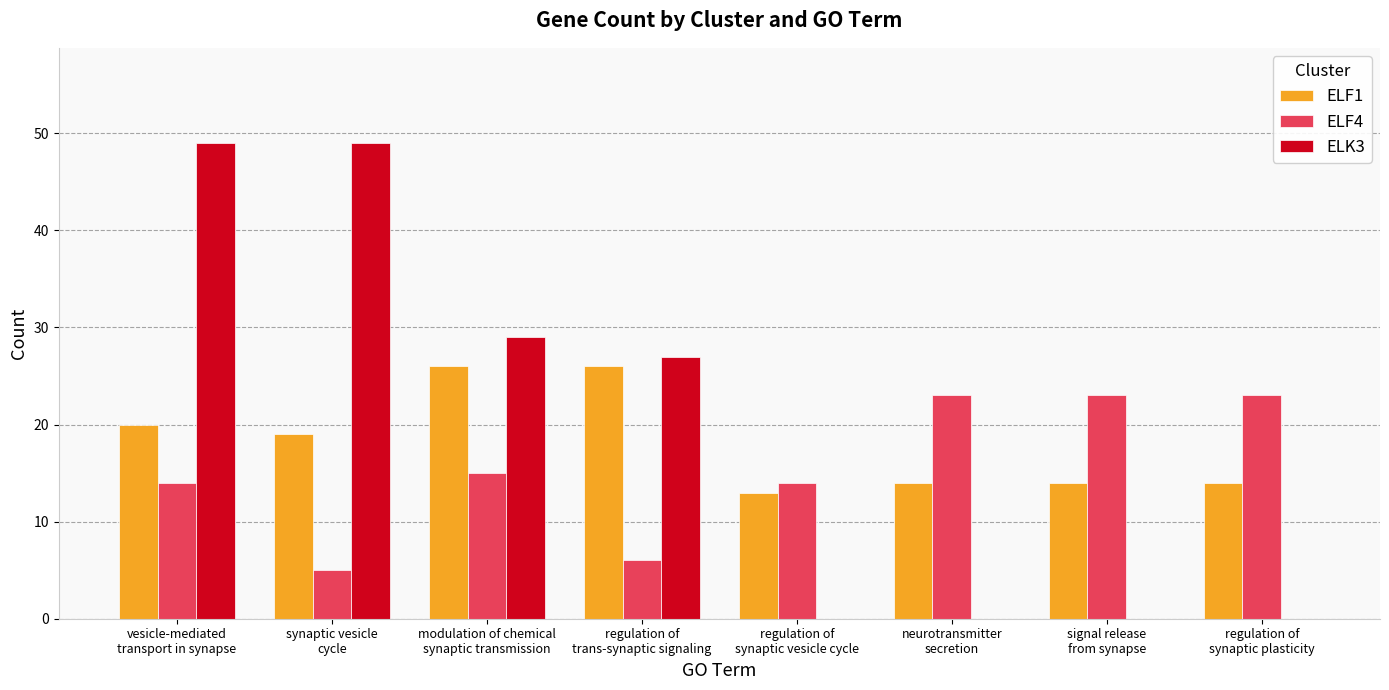

Which series has the largest total across all categories?

ELK3